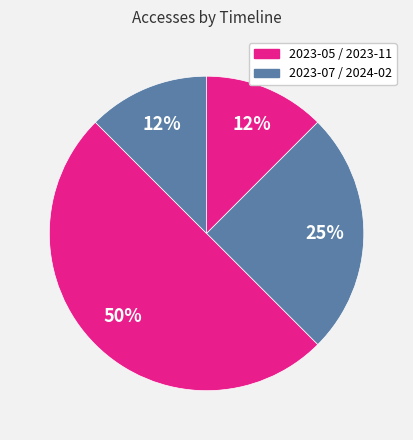

Count the number of slices in the pie.

4